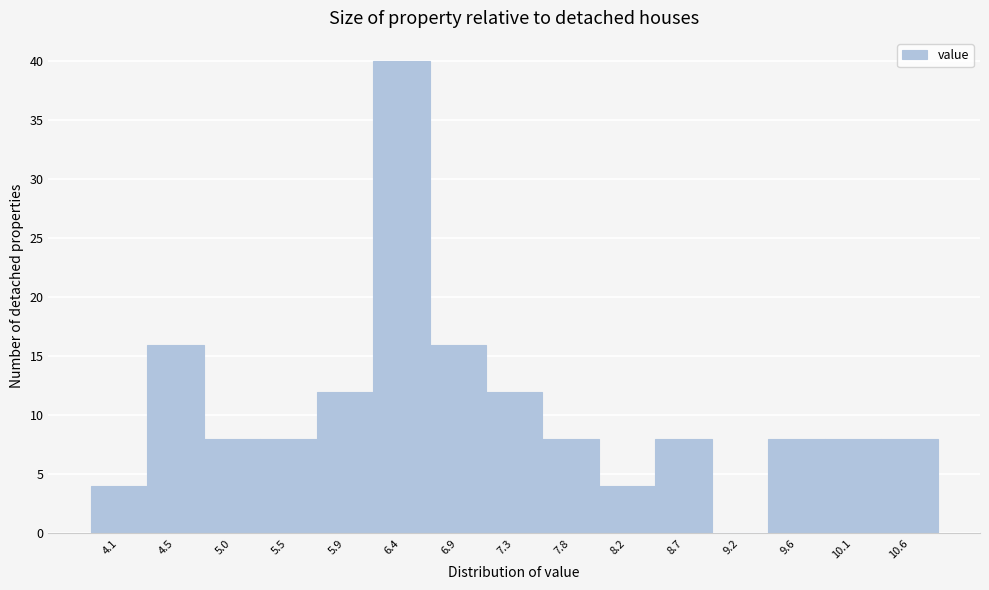

Reading left to right, transcribe this chart: for each bar, give the range it covers on the x-axis and its height. Neither the bar edges nor the heights are printed on the chart, so give them approximately, as read against the axes.

3.85 to 4.30: 4
4.30 to 4.75: 16
4.75 to 5.20: 8
5.20 to 5.70: 8
5.70 to 6.15: 12
6.15 to 6.60: 40
6.60 to 7.10: 16
7.10 to 7.55: 12
7.55 to 8.00: 8
8.00 to 8.50: 4
8.50 to 8.95: 8
8.95 to 9.40: 0
9.40 to 9.85: 8
9.85 to 10.35: 8
10.35 to 10.80: 8